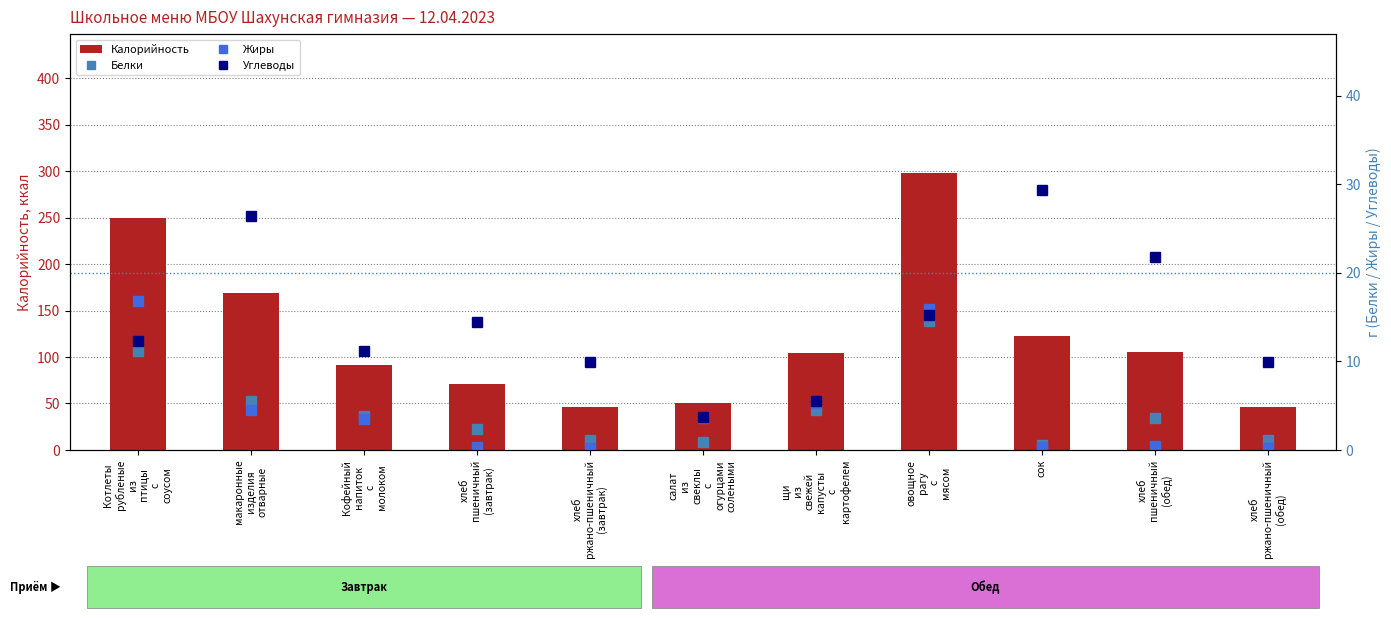

Where does the Белки series first go above 3?

Котлеты
рубленые
из
птицы
с
соусом